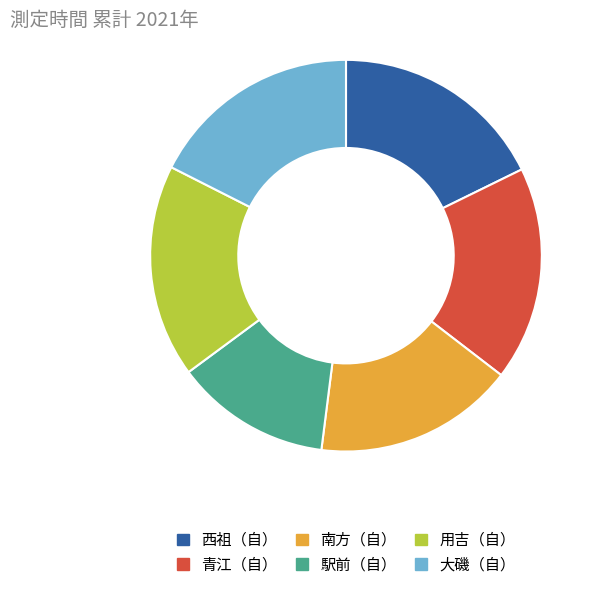

Do 大磯（自） and 青江（自） together represent more than half of the pie?

No